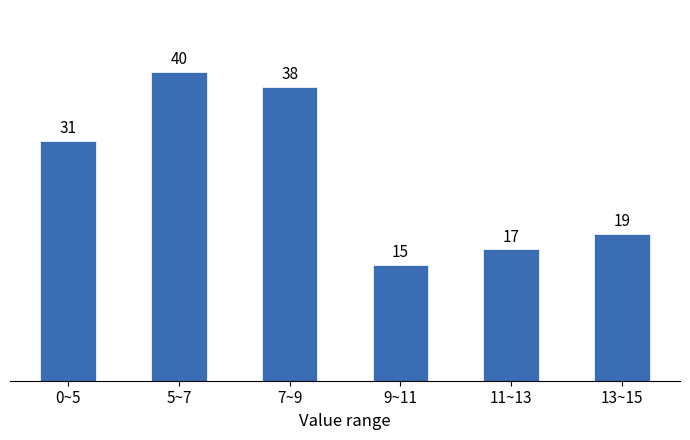

Reading left to right, list all the values displayed in this chart.

0~5=31	5~7=40	7~9=38	9~11=15	11~13=17	13~15=19